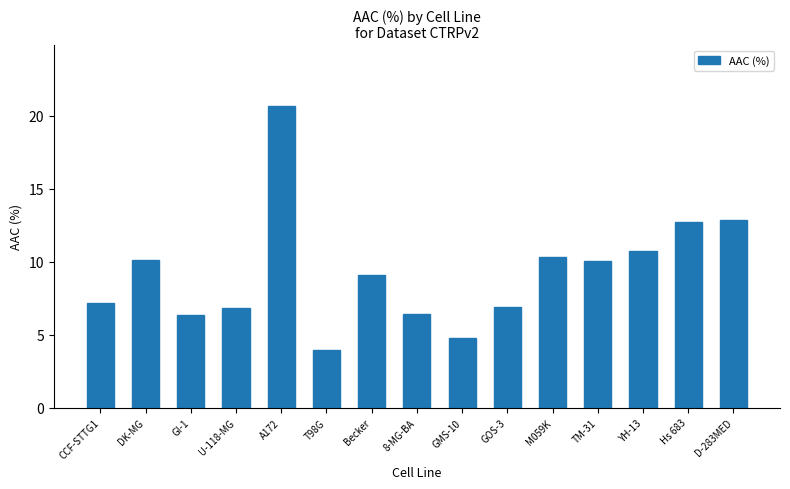

What position from the left is CCF-STTG1?

1